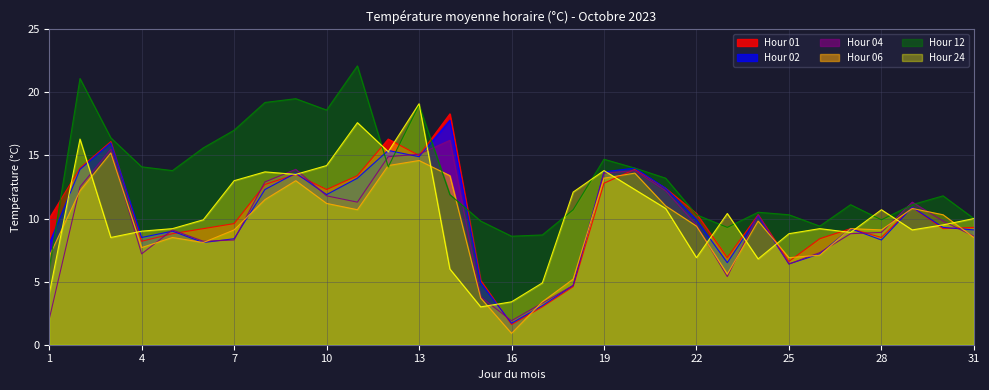

Reading left to right, extract all data points from this chart.

Hour 01: 1=10.0	2=14.0	3=16.1	4=8.2	5=8.8	6=9.2	7=9.6	8=12.7	9=13.5	10=12.3	11=13.4	12=16.3	13=15.0	14=18.3	15=5.1	16=1.6	17=3.0	18=4.6	19=12.8	20=13.9	21=12.4	22=10.4	23=6.9	24=10.3	25=6.6	26=8.4	27=9.2	28=8.5	29=10.9	30=9.2	31=9.3
Hour 02: 1=8.0	2=13.9	3=16.0	4=8.5	5=9.0	6=8.1	7=8.4	8=12.3	9=13.6	10=11.9	11=13.2	12=15.4	13=14.9	14=17.8	15=4.9	16=1.7	17=3.1	18=4.7	19=13.7	20=14.0	21=12.4	22=9.9	23=6.5	24=10.2	25=6.4	26=7.2	27=9.2	28=8.3	29=10.9	30=9.3	31=9.1
Hour 04: 1=2.0	2=12.5	3=15.5	4=7.2	5=9.1	6=8.2	7=8.3	8=12.9	9=13.9	10=11.8	11=11.3	12=14.9	13=15.1	14=16.2	15=3.8	16=1.9	17=3.3	18=4.7	19=13.6	20=13.8	21=12.2	22=9.5	23=5.4	24=10.3	25=6.4	26=7.3	27=8.8	28=8.9	29=11.3	30=9.8	31=8.6
Hour 06: 1=7.0	2=12.2	3=15.2	4=7.7	5=8.5	6=8.1	7=9.1	8=11.5	9=13.0	10=11.2	11=10.7	12=14.2	13=14.6	14=13.4	15=3.7	16=0.9	17=3.4	18=5.2	19=13.2	20=13.6	21=11.0	22=9.4	23=5.6	24=9.8	25=6.9	26=7.1	27=9.2	28=9.1	29=10.8	30=10.3	31=8.5
Hour 12: 1=6.0	2=21.1	3=16.4	4=14.1	5=13.8	6=15.6	7=17.0	8=19.2	9=19.5	10=18.6	11=22.1	12=14.1	13=19.0	14=11.9	15=9.8	16=8.6	17=8.7	18=10.7	19=14.7	20=14.0	21=13.2	22=10.3	23=9.3	24=10.5	25=10.3	26=9.4	27=11.1	28=9.9	29=11.1	30=11.8	31=10.0
Hour 24: 1=4.0	2=16.3	3=8.5	4=9.0	5=9.2	6=9.9	7=13.0	8=13.7	9=13.5	10=14.2	11=17.6	12=15.3	13=19.1	14=6.0	15=3.0	16=3.4	17=4.9	18=12.1	19=13.8	20=12.3	21=10.8	22=6.9	23=10.4	24=6.8	25=8.8	26=9.2	27=8.9	28=10.7	29=9.1	30=9.5	31=10.0